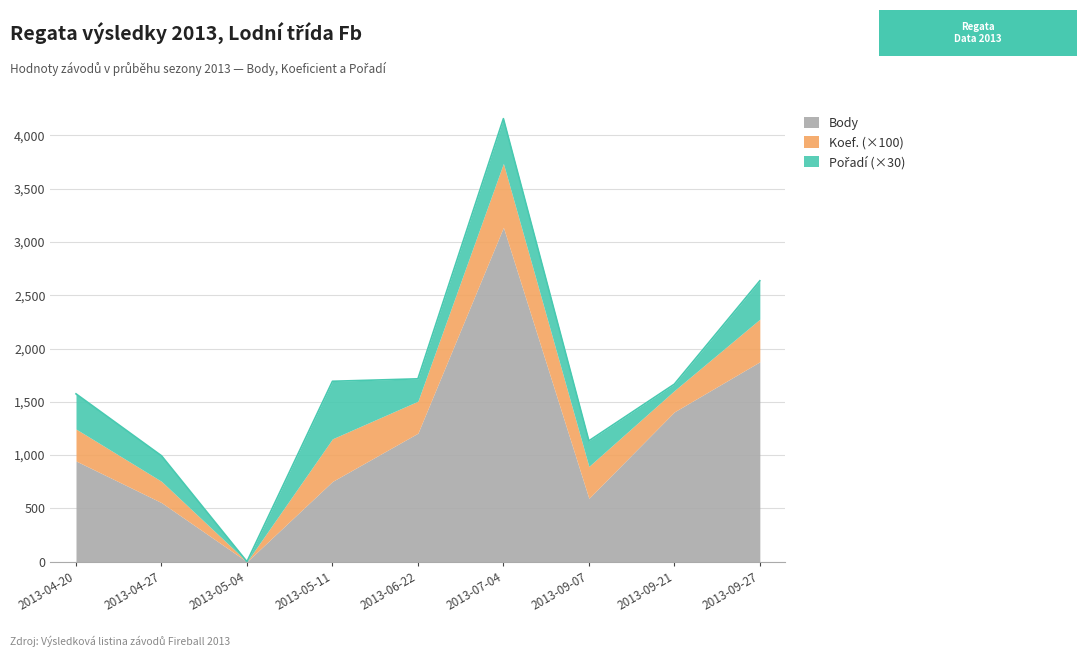

The Pořadí series shows 8 at 2013-04-27. True or false?

True